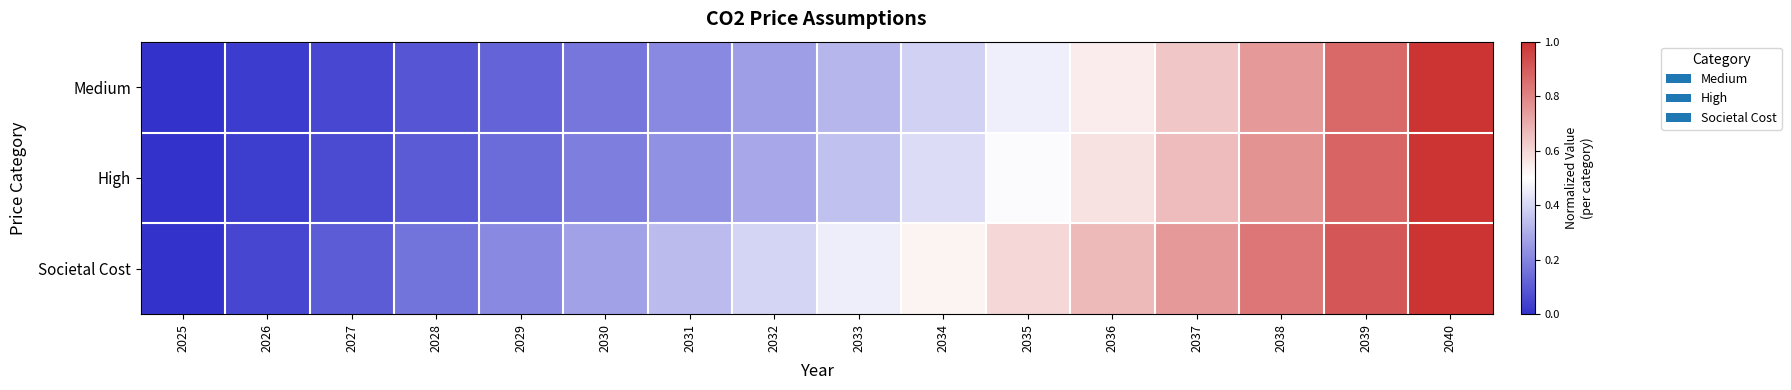

Which series has the largest total across all categories?

Societal Cost